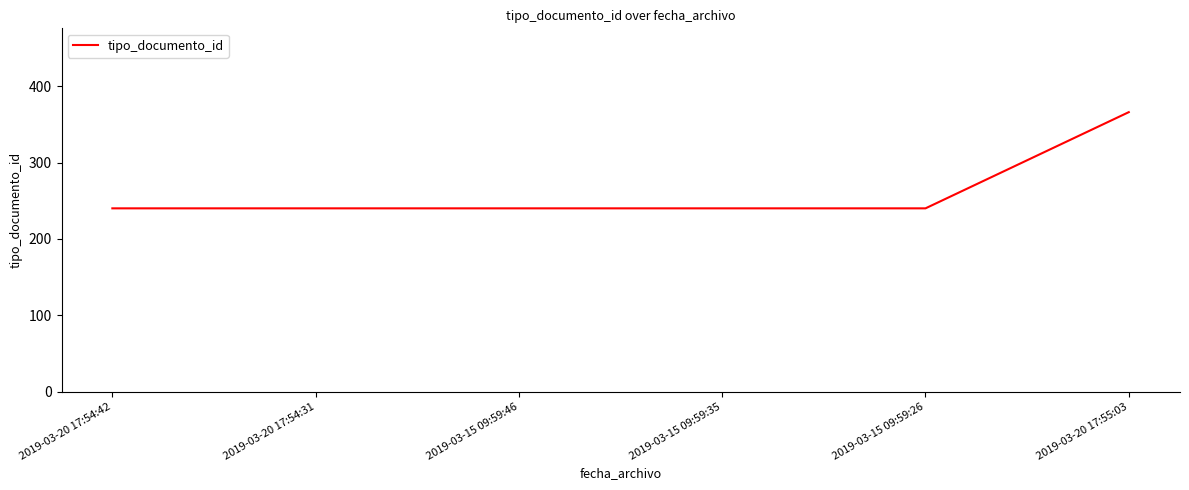

What is the difference between the maximum and second lowest values?

126